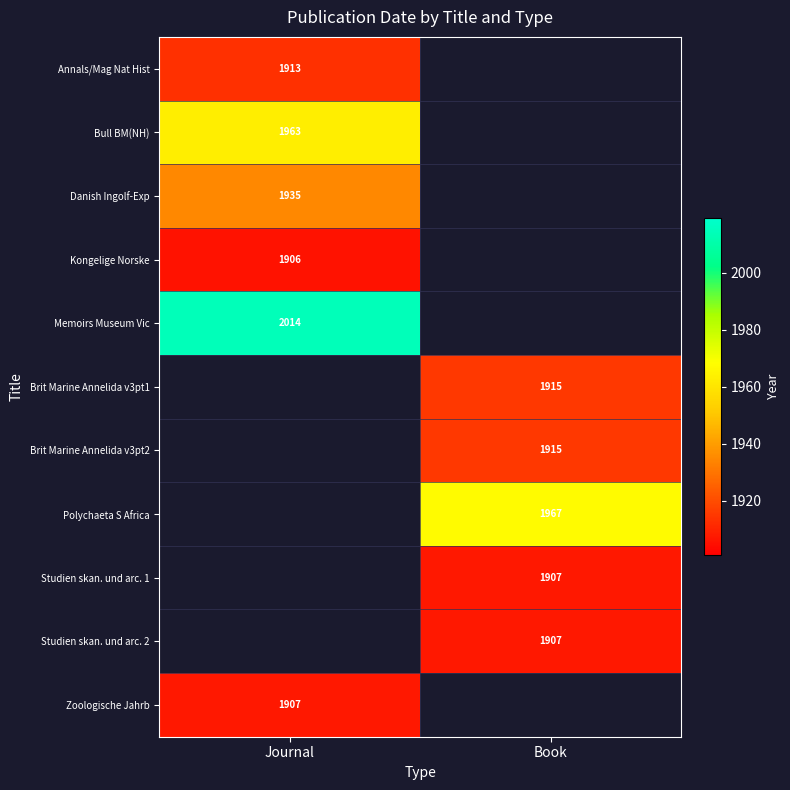

How many series are shown in this chart?

11